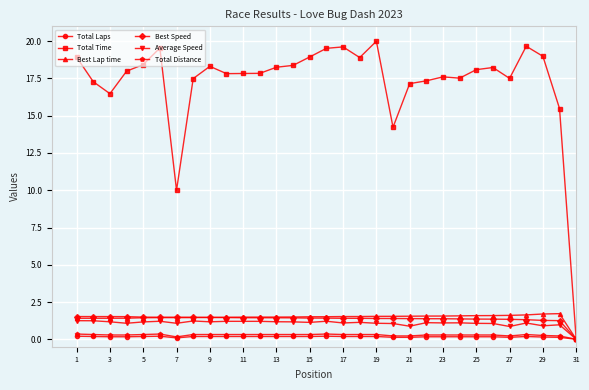

How many lines are shown in the chart?

6